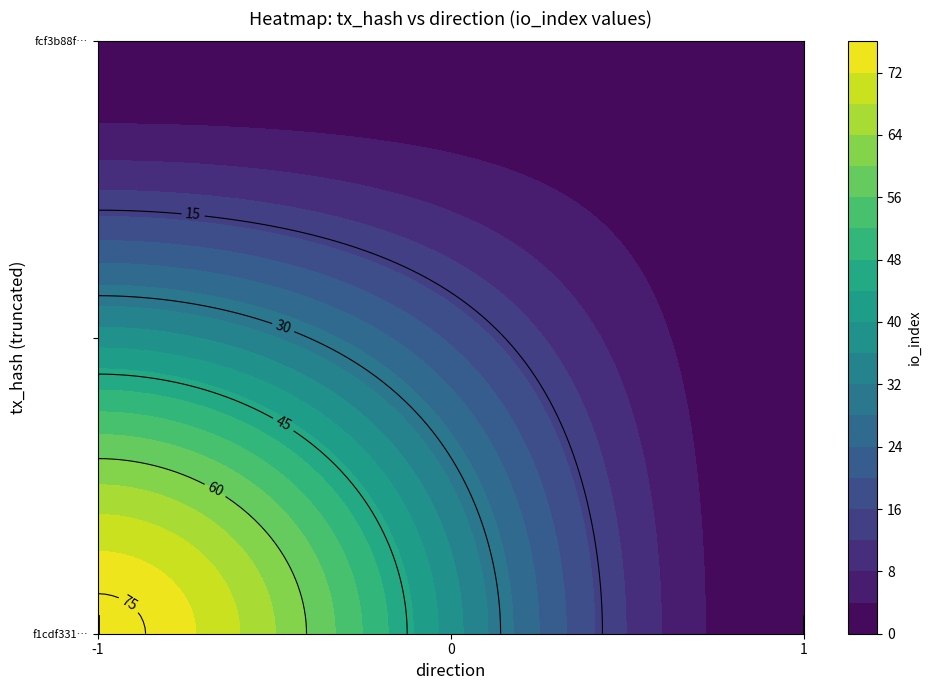

The fcf3b88ffb66d19dc64d61fdfa77626a0b25fef series shows 1 at io_index. True or false?

True